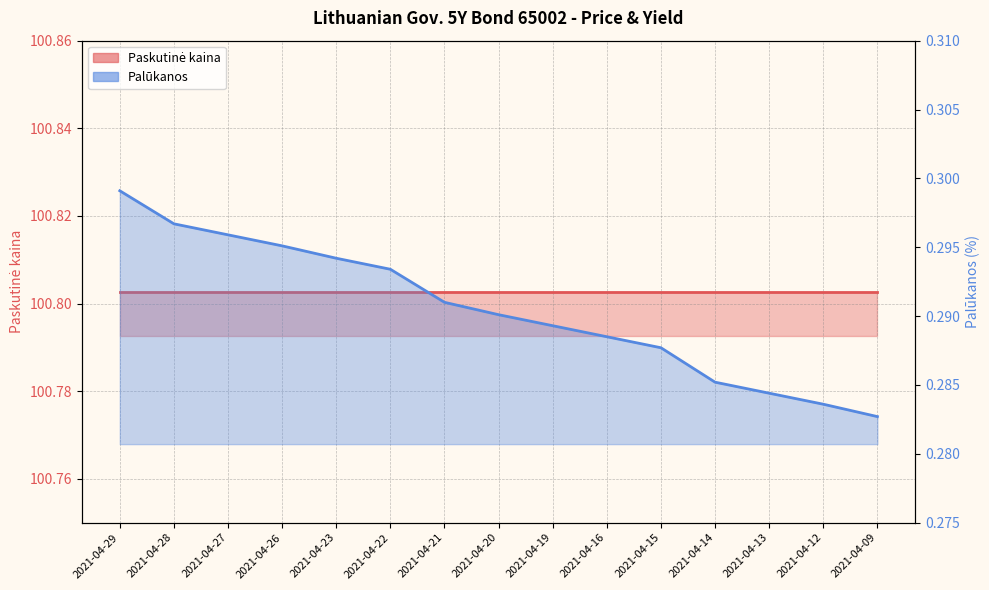

Does the chart have visible grid lines?

Yes